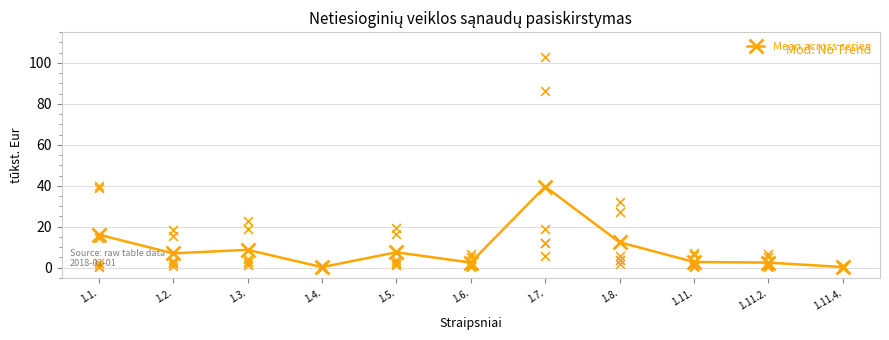

What is the change in value from 1.5. to 1.11.?

-4.7